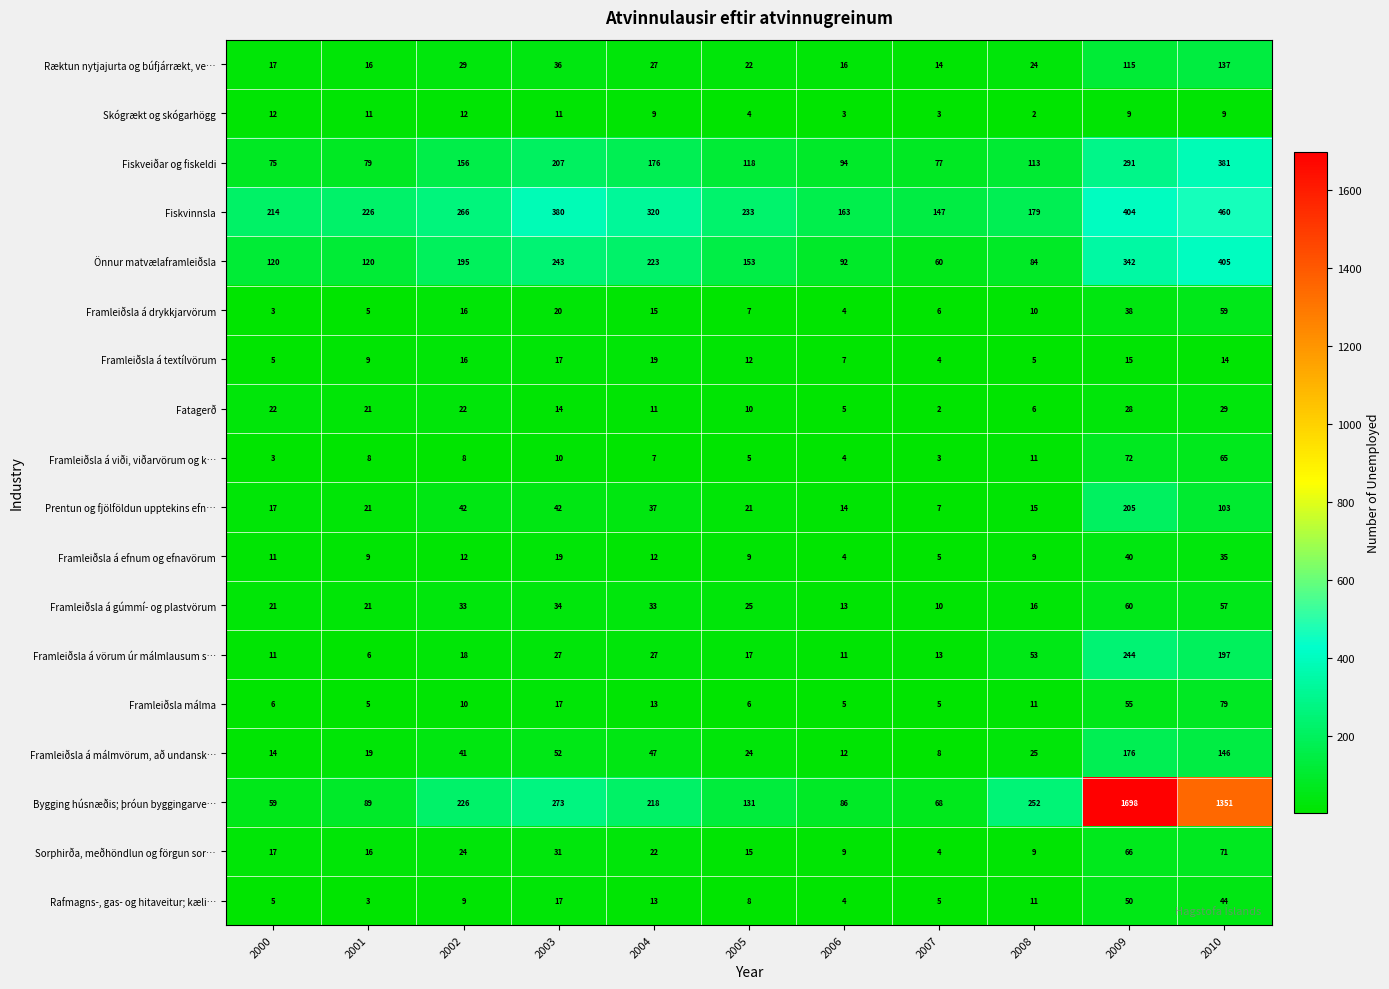

Rank the categories by Bygging húsnæðis; þróun byggingarve… value from lowest to highest.

2000, 2007, 2006, 2001, 2005, 2004, 2002, 2008, 2003, 2010, 2009